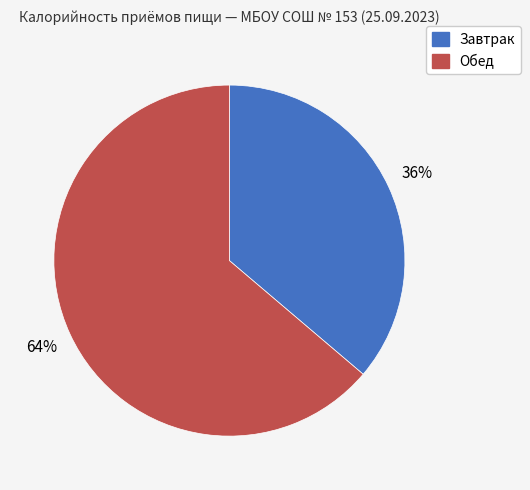

Do Обед and Завтрак together represent more than half of the pie?

Yes